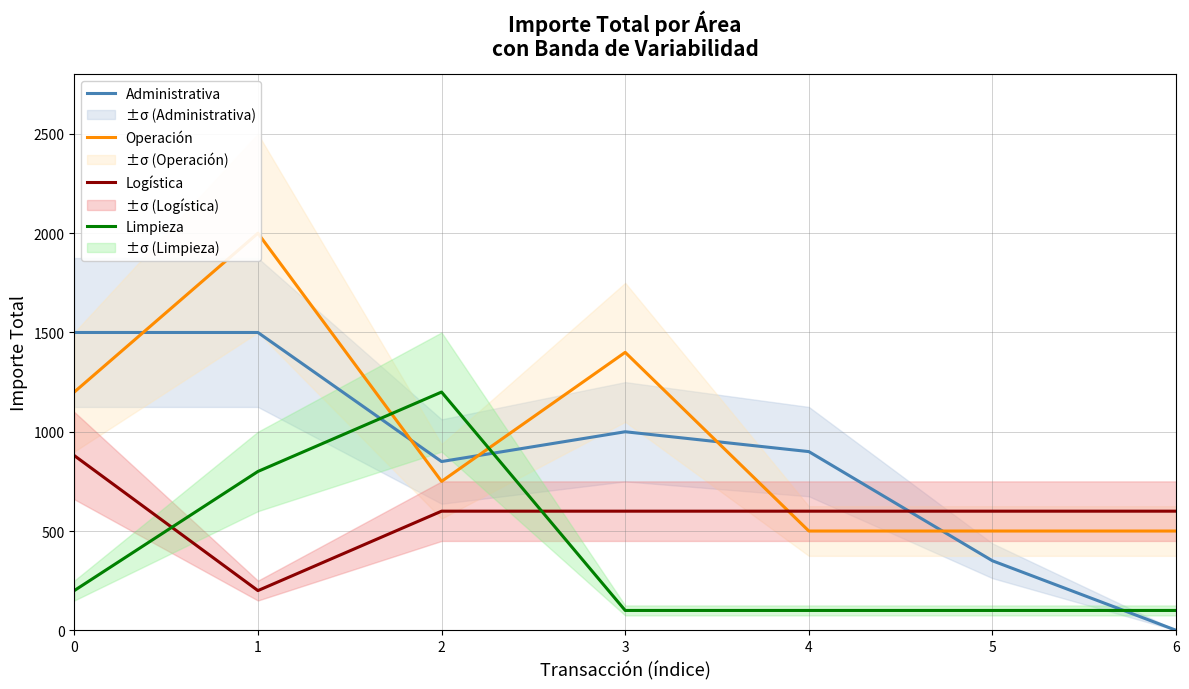

The value of Administrativa at 4 is 544. True or false?

False